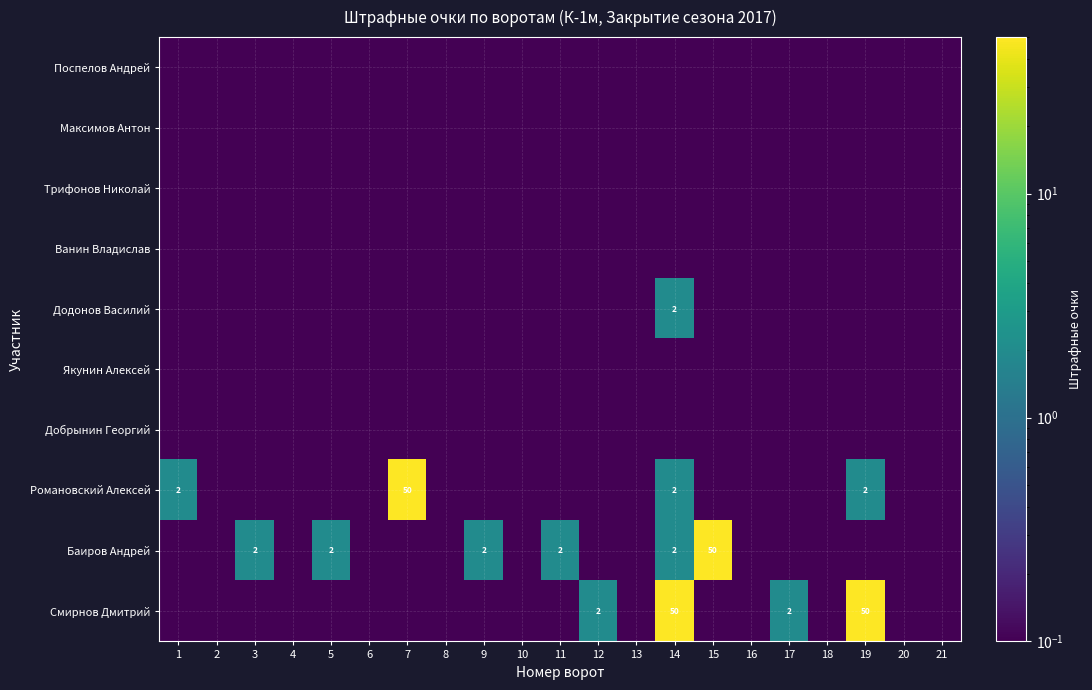

Which series has the largest total across all categories?

Смирнов Дмитрий